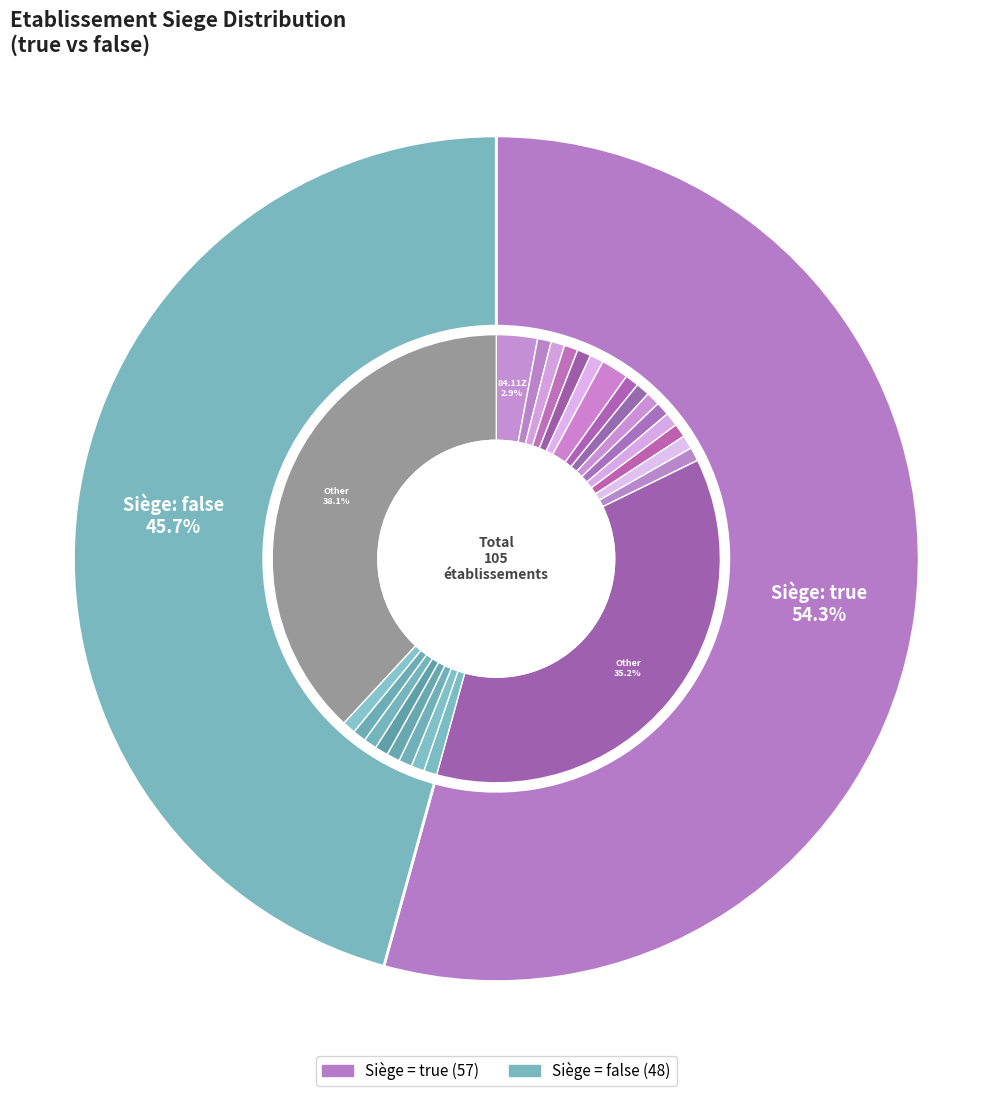

To the nearest percent, what is the difference between the true and false slice percentages?

9%